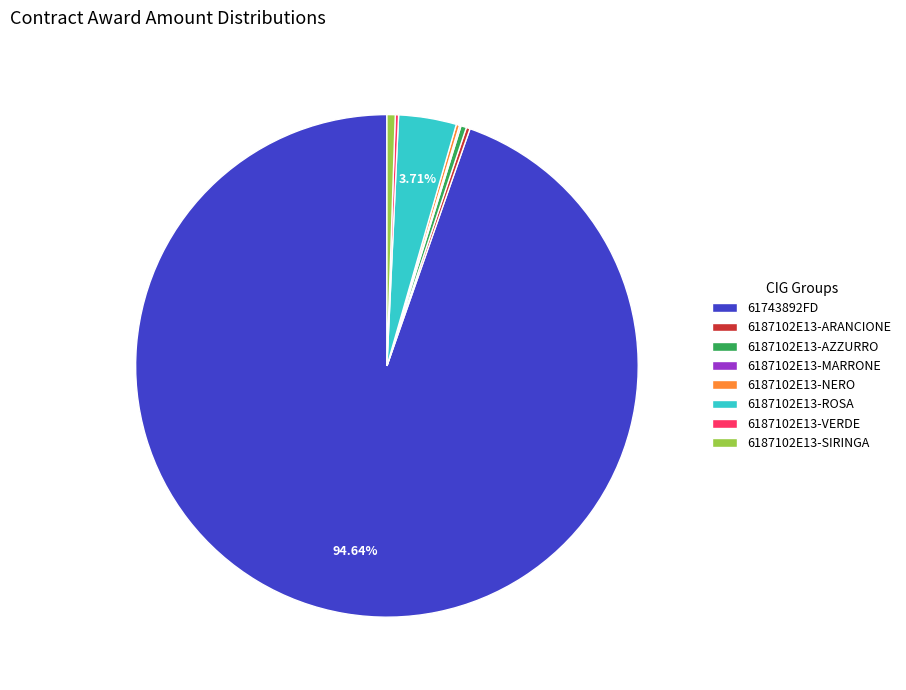

Is 6187102E13-AZZURRO the majority of the pie?

No